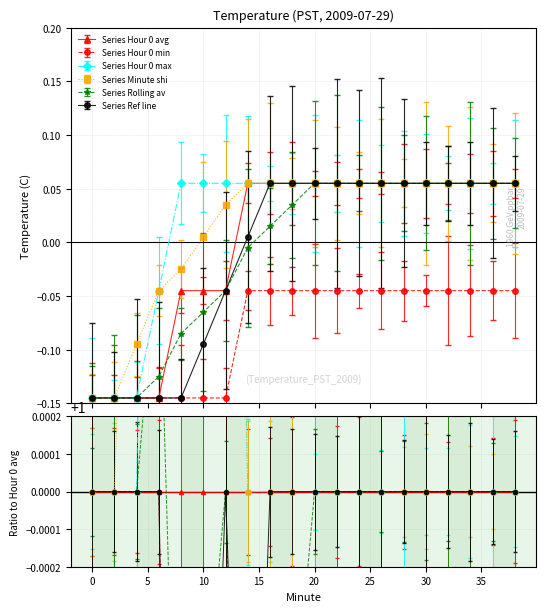

Read the Hour 0 max value at 28.

0.1